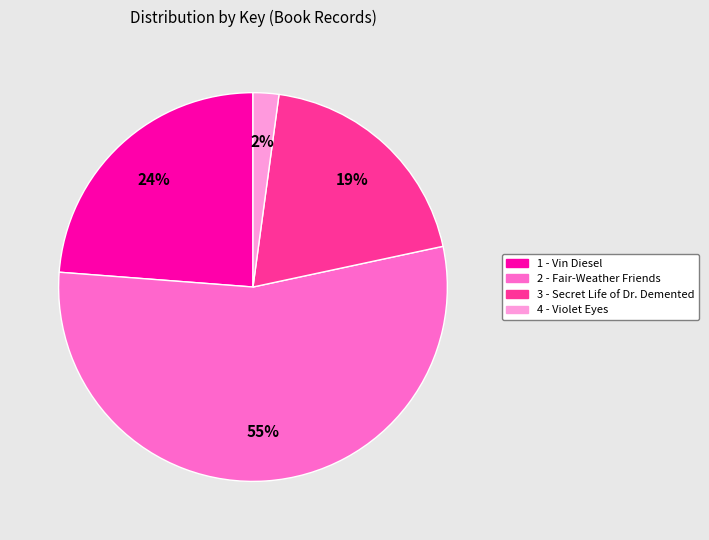

How many segments does this pie chart have?

4